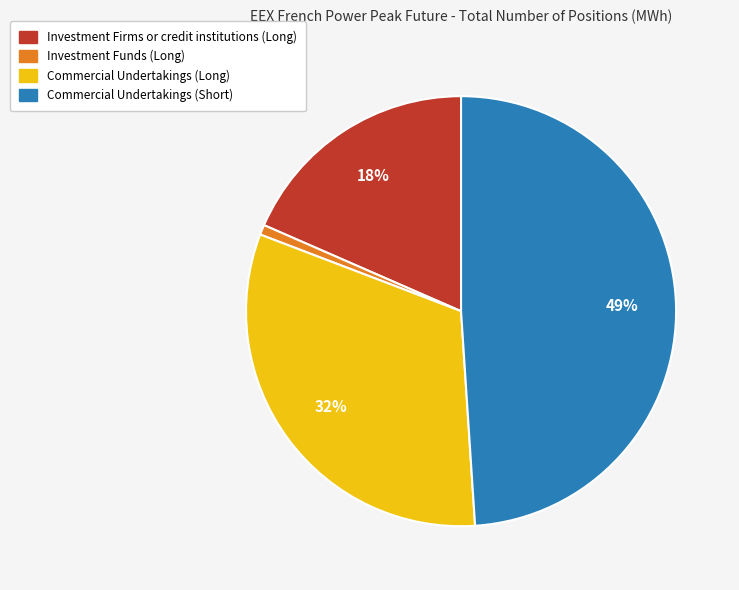

To the nearest percent, what is the average slice percentage?

25%